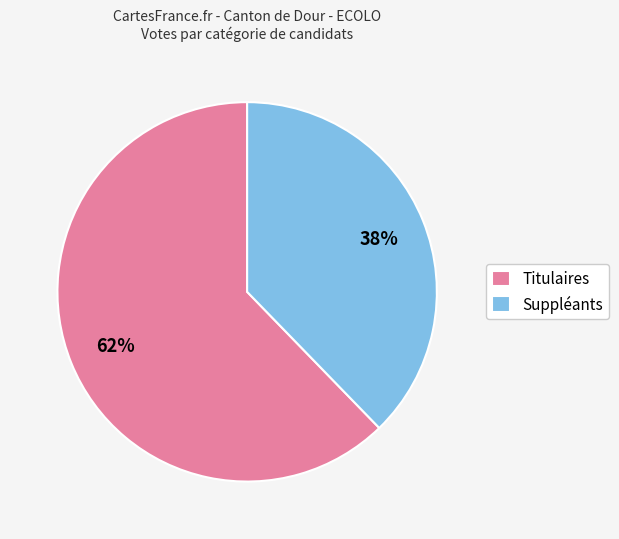

What percentage is the Suppléants slice, to the nearest percent?

38%